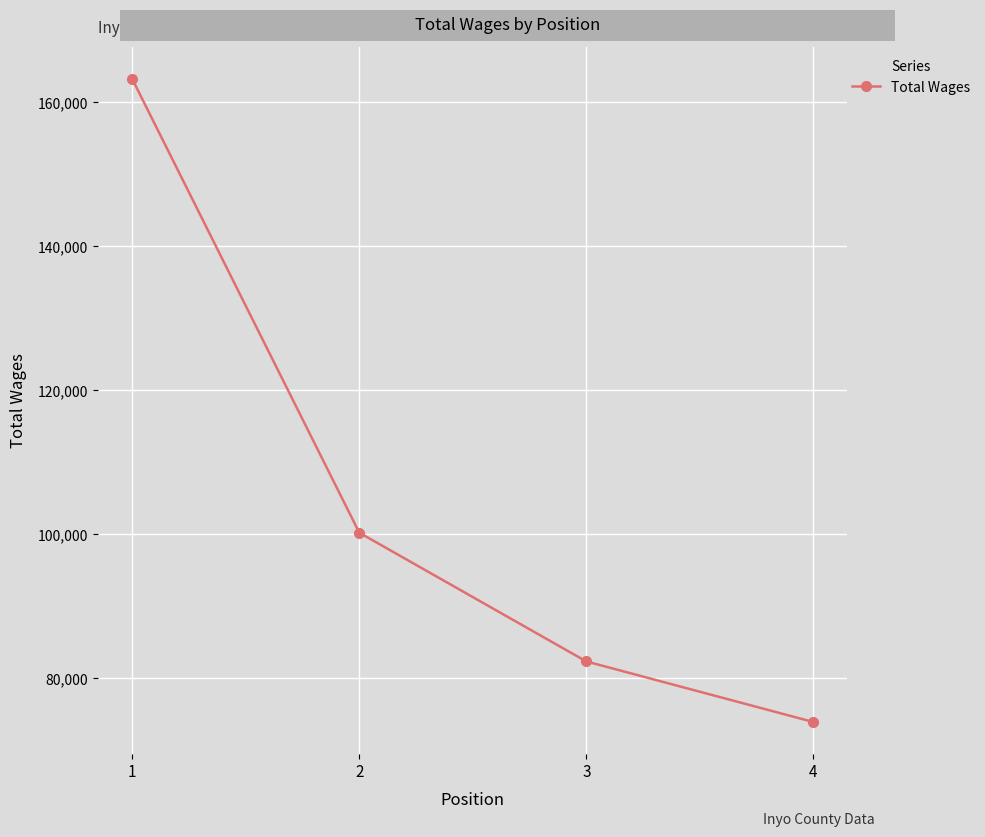

What is the difference between the values at 3 and 1?

80889